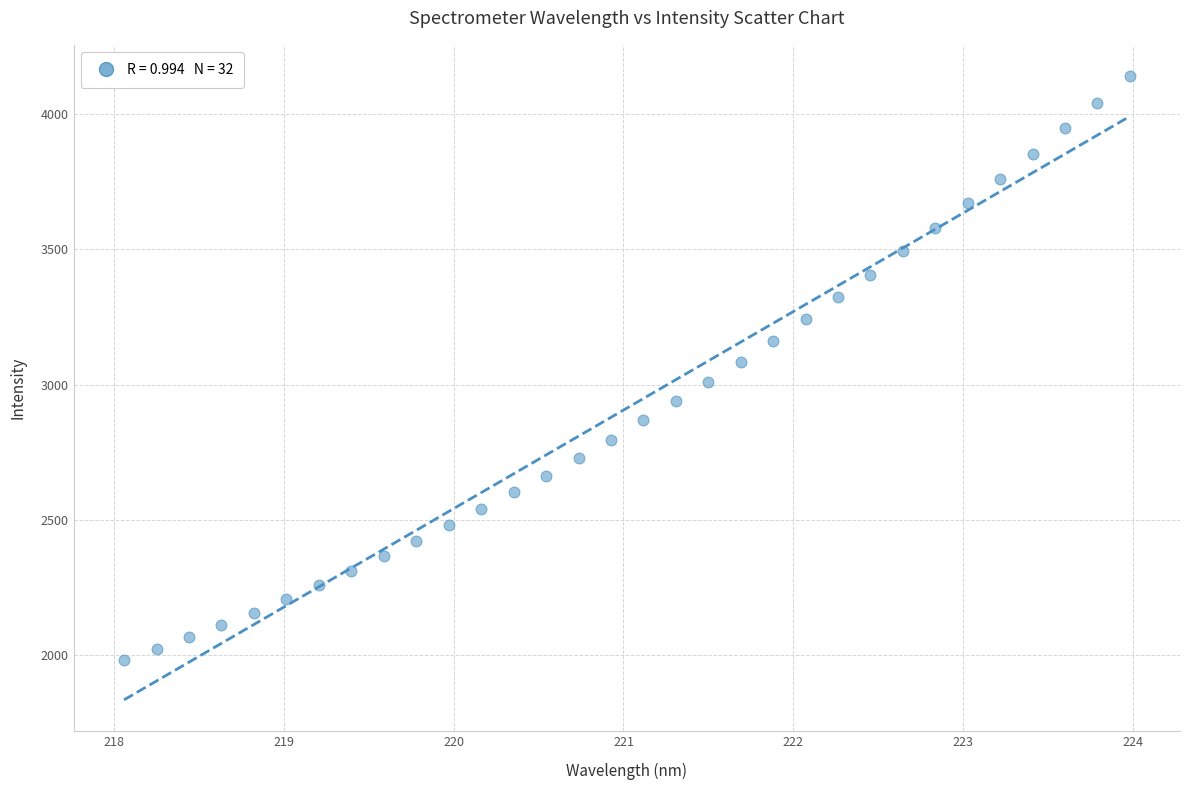

What is the range of X values (max minus min)?

5.9